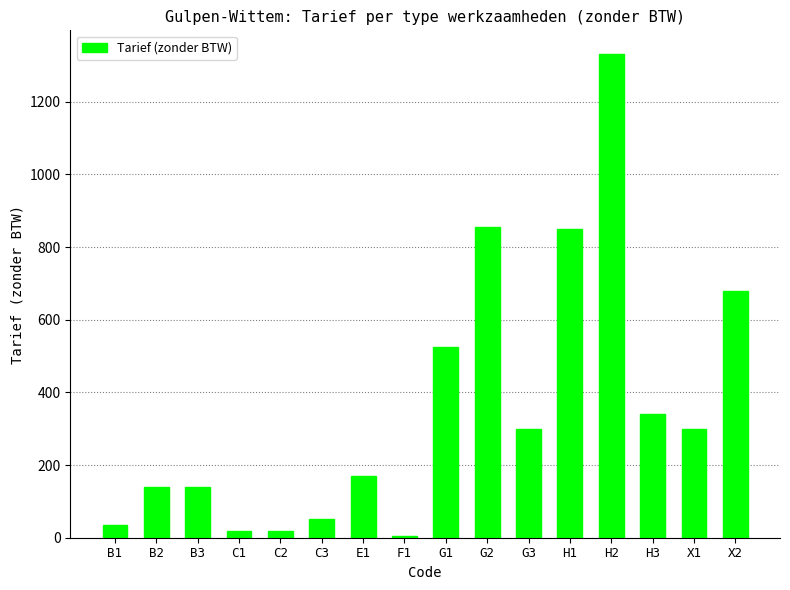

What is the maximum value shown in the chart?

1330.0